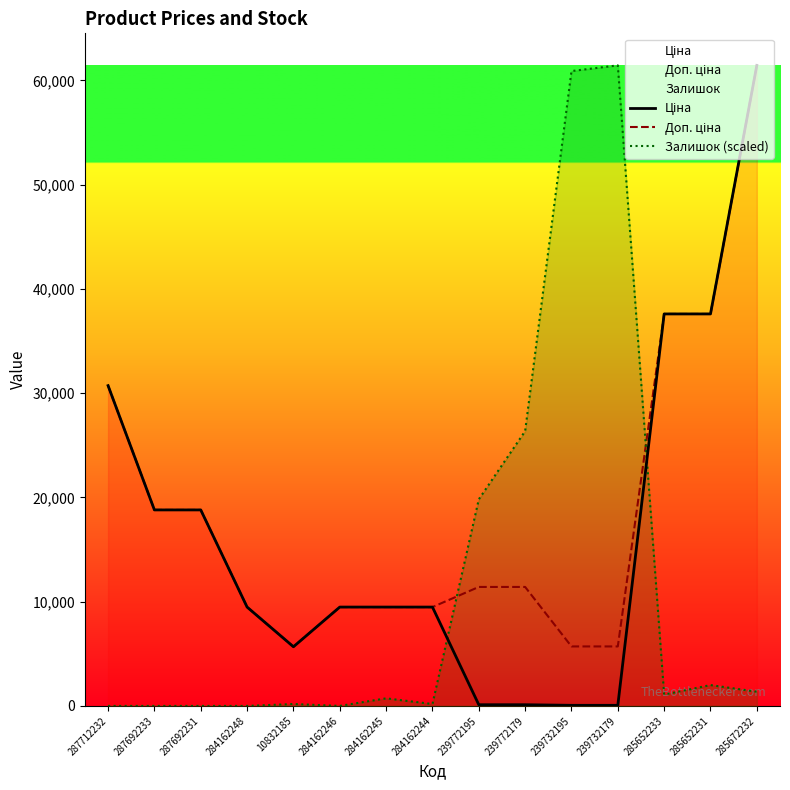

Which series changed the most between 239772195 and 285652231?

Ціна